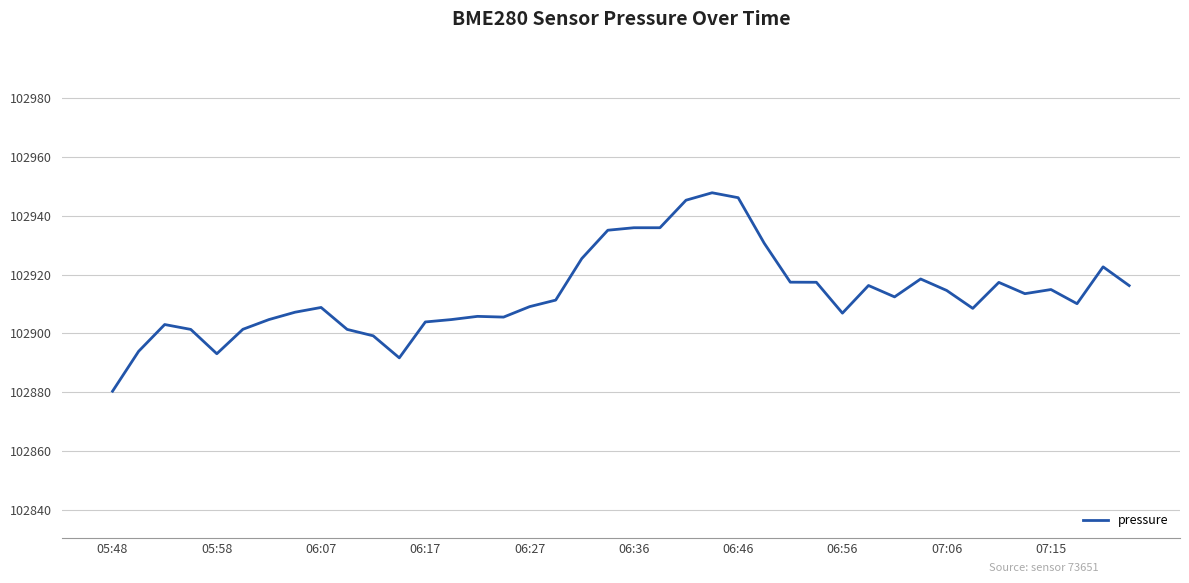

What is the maximum value shown in the chart?

102947.8